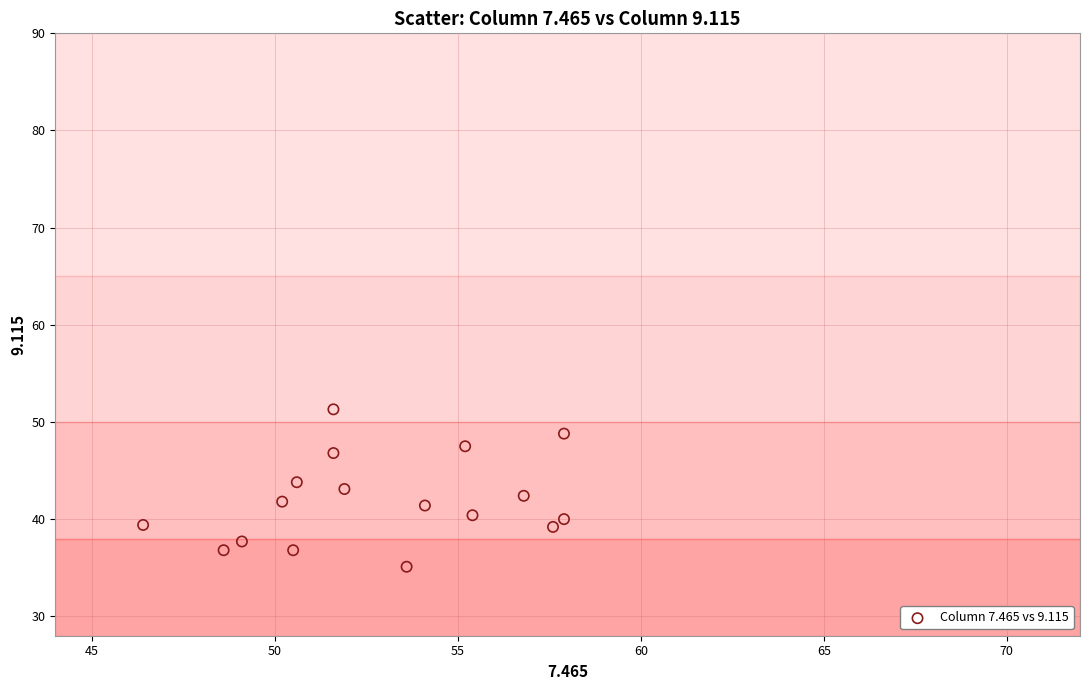

What is the range of Y values (max minus min)?

16.2